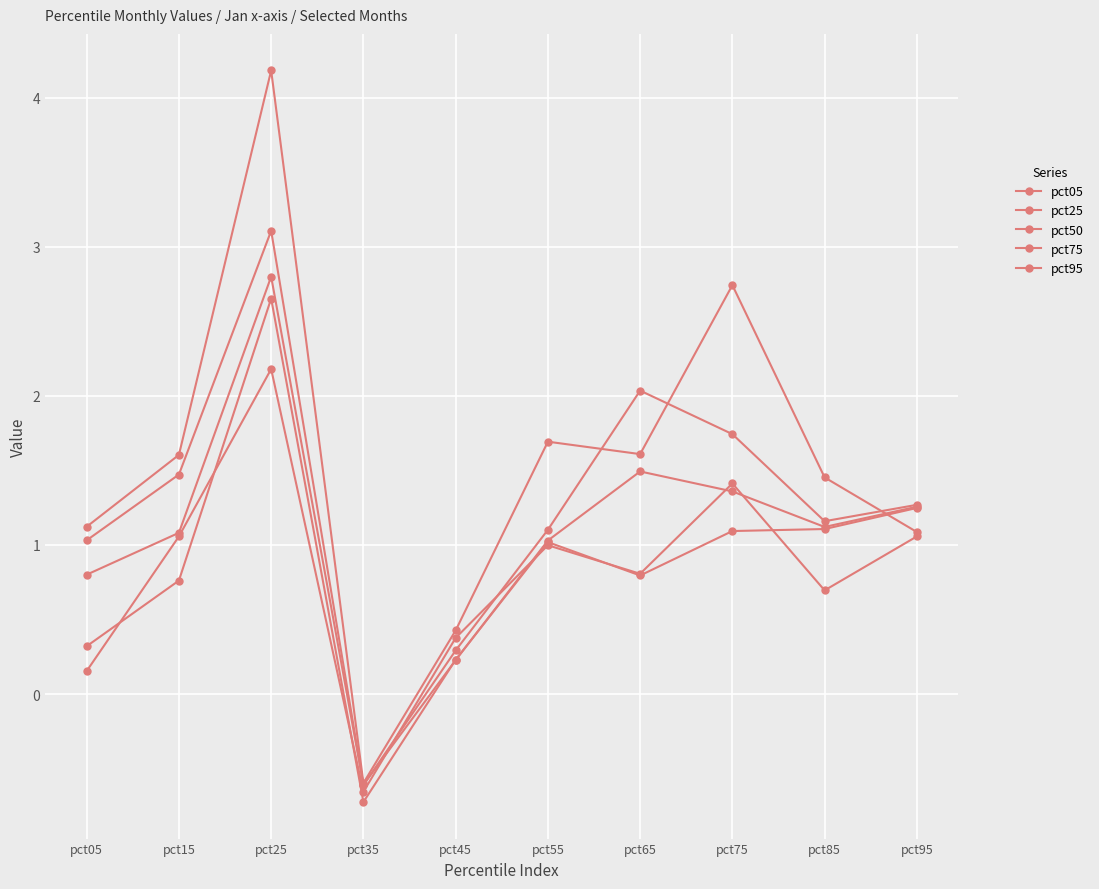

Reading left to right, transcribe all the data shown in this chart.

pct05: 1.1	1.6	4.2	-0.6	0.4	1.7	1.6	2.7	1.5	1.1
pct25: 1.0	1.5	3.1	-0.6	0.3	1.1	2.0	1.7	1.2	1.3
pct50: 0.8	1.1	2.8	-0.6	0.2	1.0	1.5	1.4	1.1	1.3
pct75: 0.3	0.8	2.7	-0.7	0.2	1.0	0.8	1.1	1.1	1.2
pct95: 0.2	1.1	2.2	-0.7	0.4	1.0	0.8	1.4	0.7	1.1